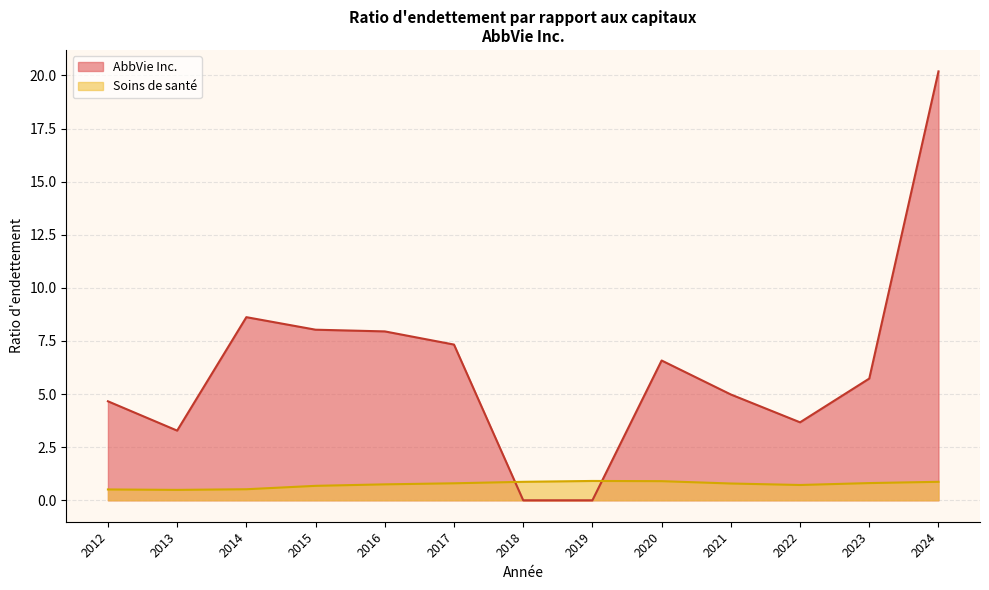

Which series has the largest range (max minus min)?

AbbVie Inc.